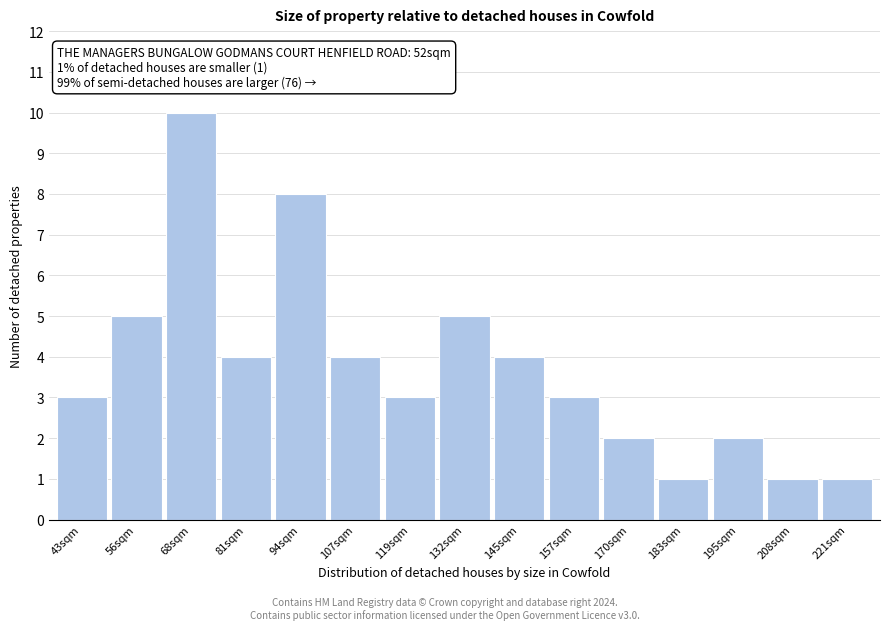

Reading right to left, transcribe all the data shown in this chart.

1	1	2	1	2	3	4	5	3	4	8	4	10	5	3